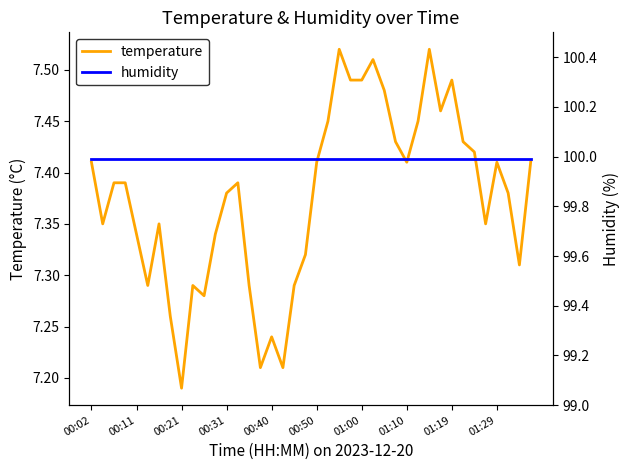

What is the difference between the second highest and second lowest values in the temperature series?

0.3